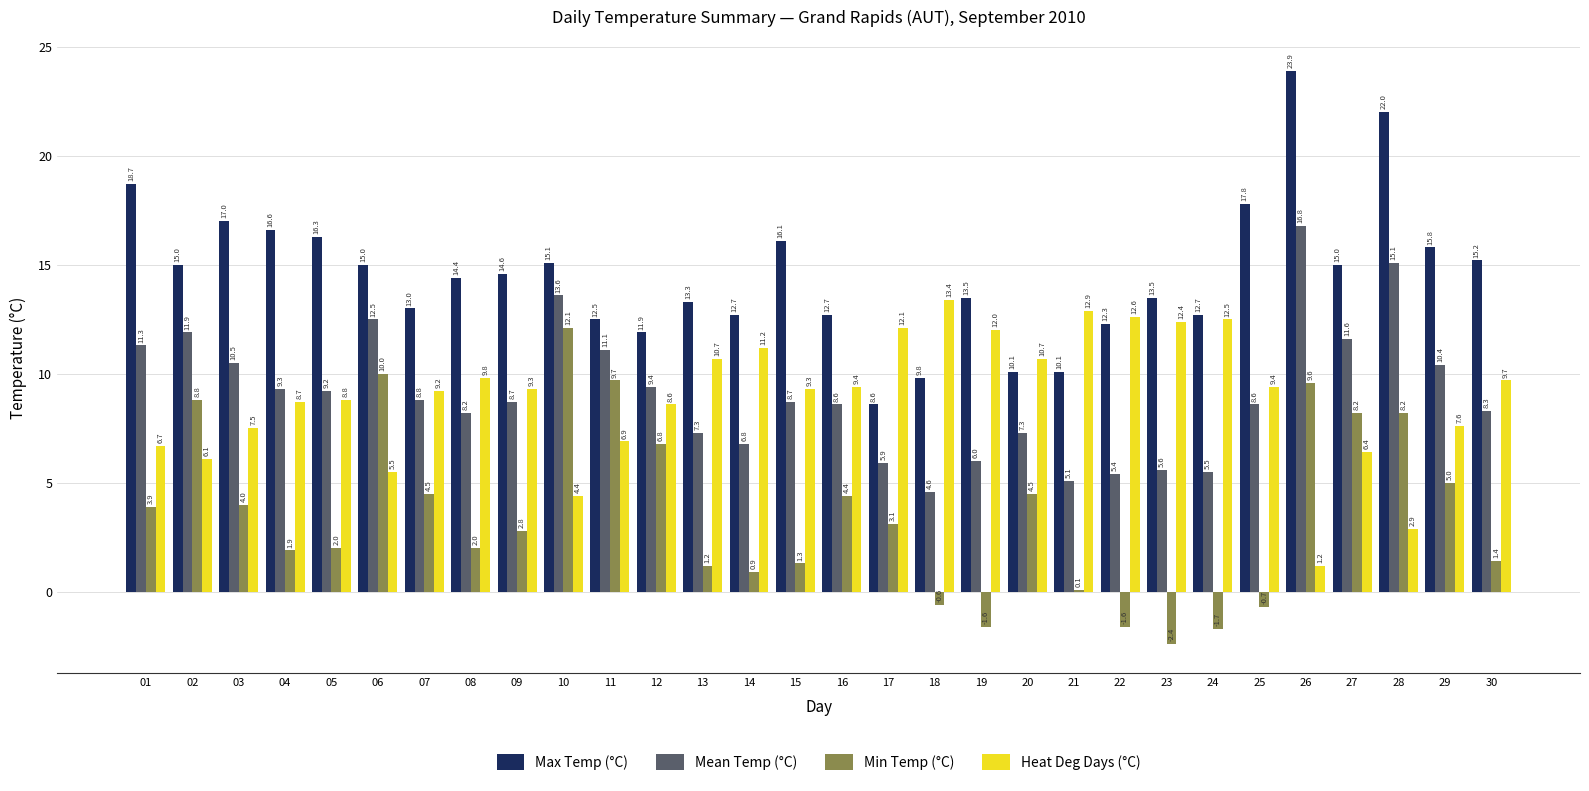

List the series in order of their peak value, highest first.

Max Temp (°C), Mean Temp (°C), Heat Deg Days (°C), Min Temp (°C)